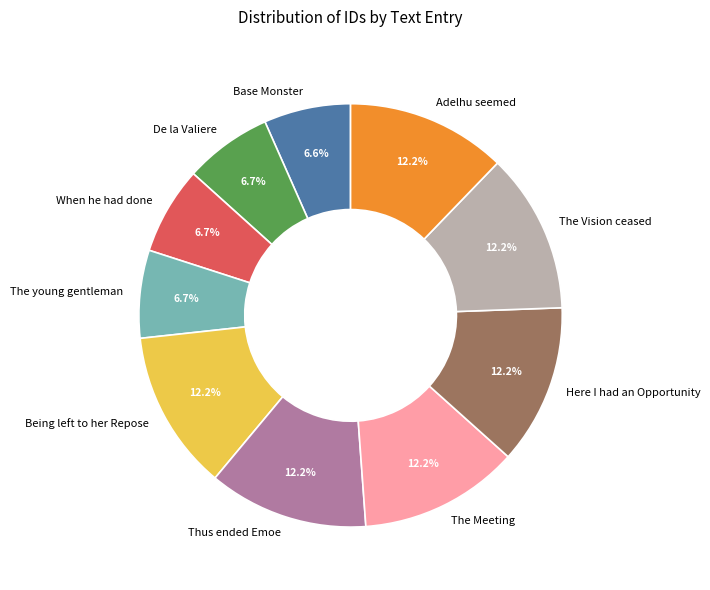

Count the number of slices in the pie.

10